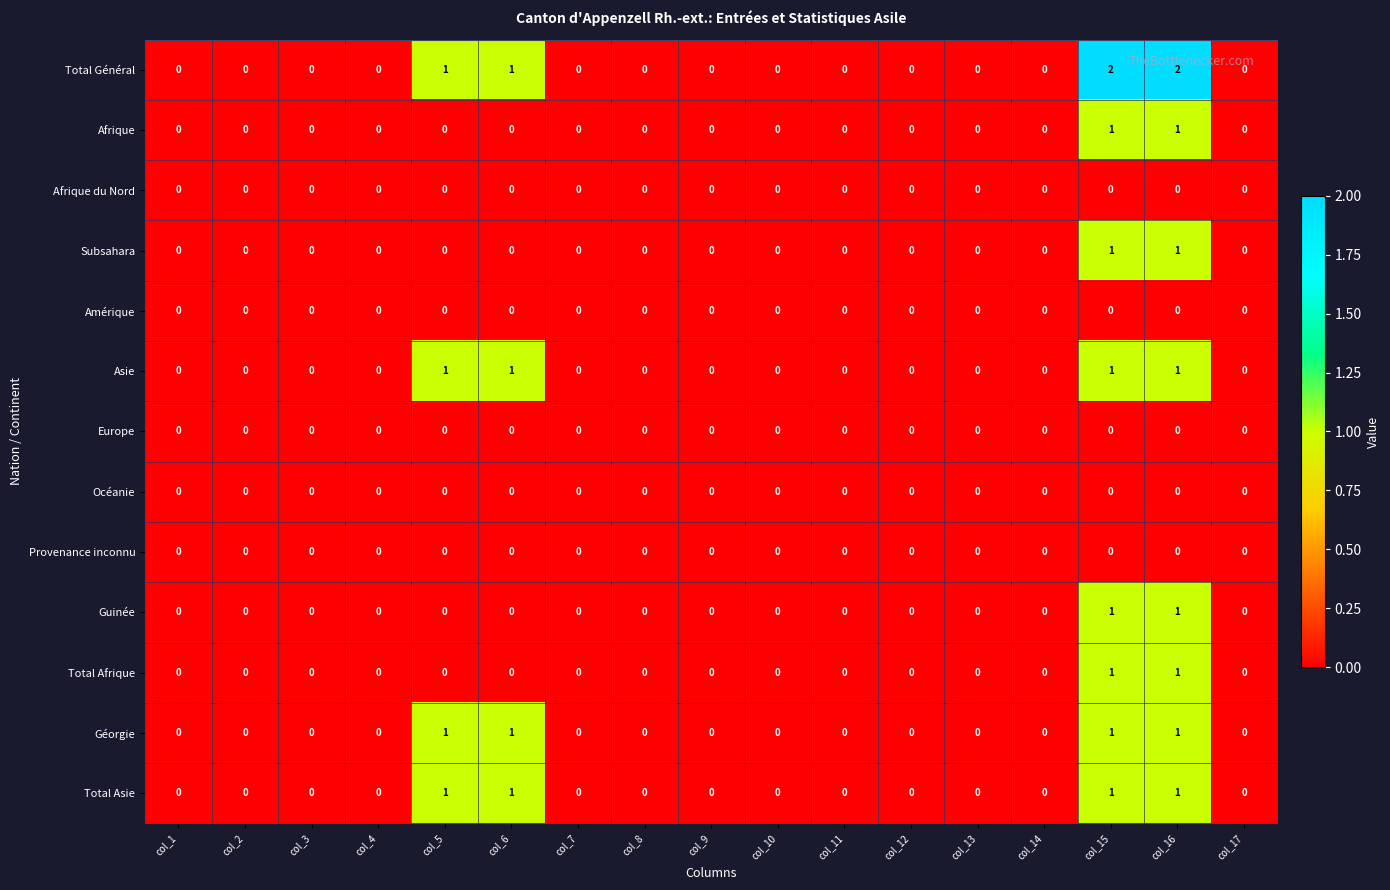

Is it true that Géorgie equals -1 at col_7?

False